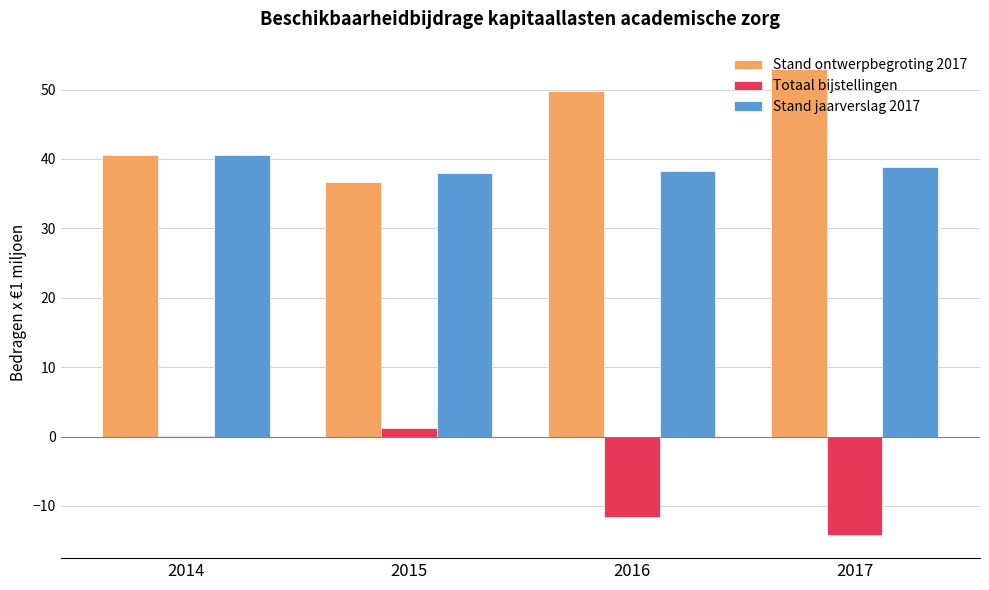

What are all the series names shown in the legend?

Stand ontwerpbegroting 2017, Totaal bijstellingen, Stand jaarverslag 2017